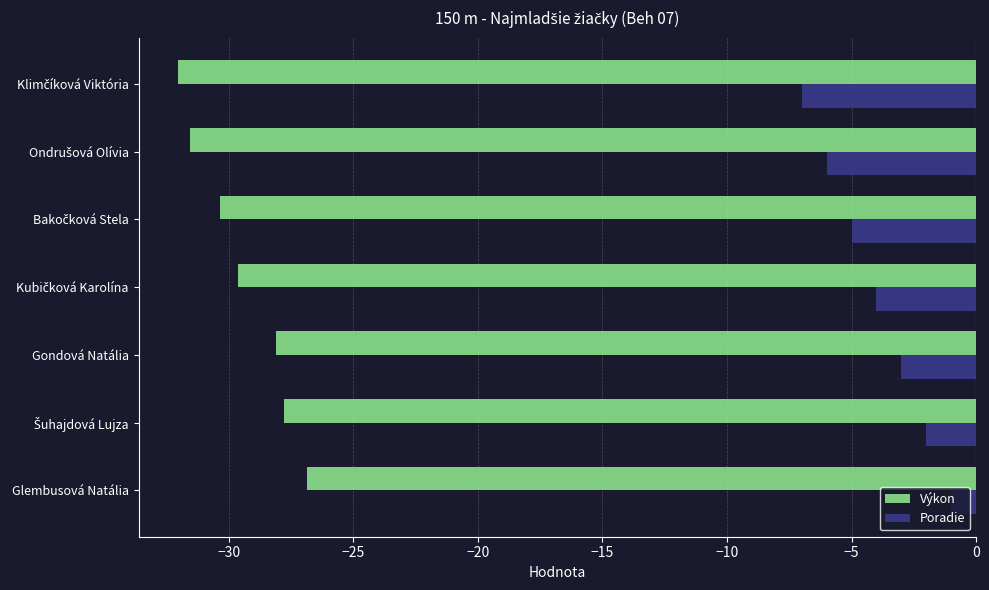

What is the maximum value shown in the chart?

-1.0